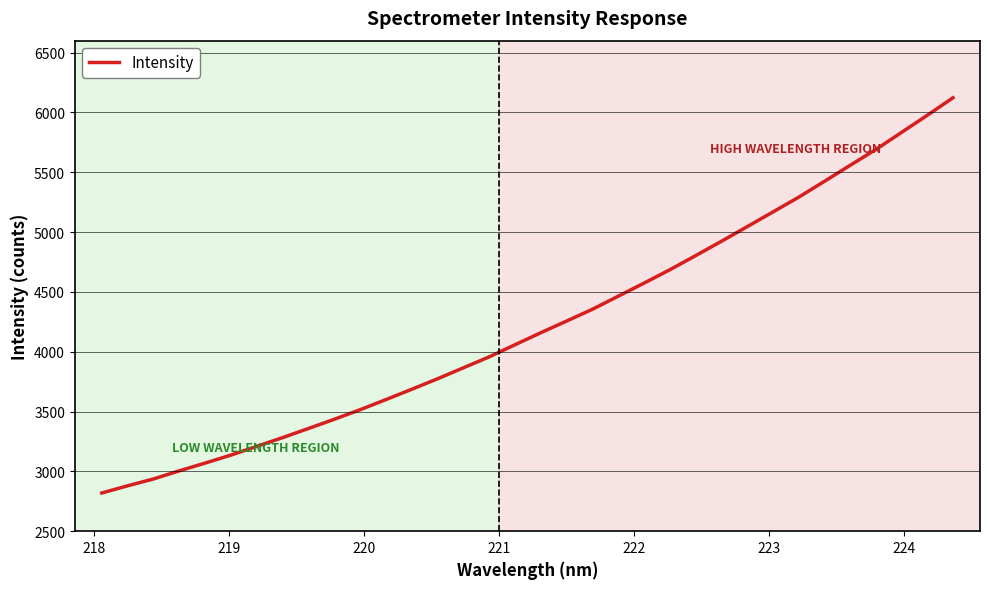

Reading right to left, list all the values displayed in this chart.

6122.5	5976.0	5832.9	5689.7	5557.1	5423.0	5290.4	5166.9	5043.9	4921.7	4801.7	4683.9	4572.4	4463.2	4354.0	4255.7	4158.1	4057.8	3956.5	3865.0	3773.6	3685.8	3599.7	3515.0	3435.2	3358.3	3282.1	3209.0	3136.2	3069.3	3004.6	2936.7	2879.5	2819.5